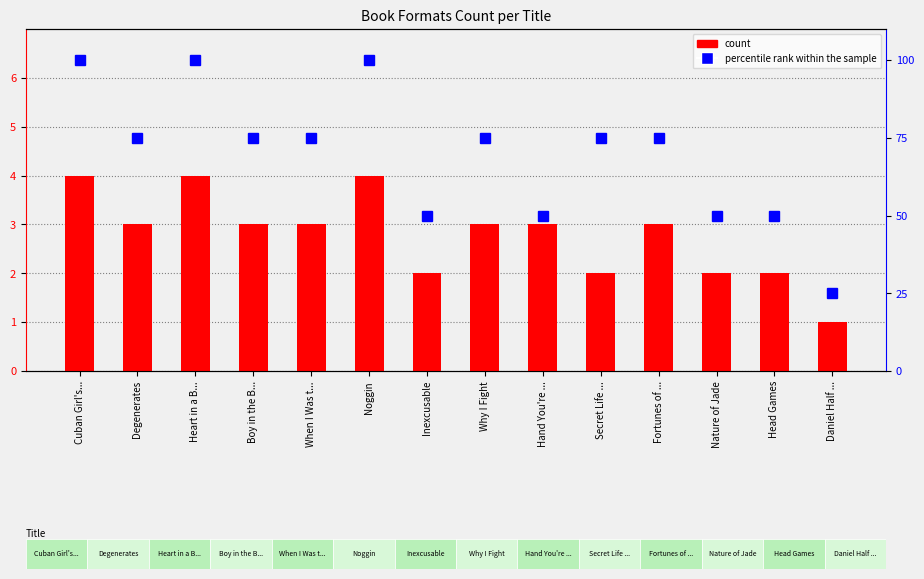

Approximately how many times larger is the value at Heart in a B... compared to Cuban Girl's...?

1.0